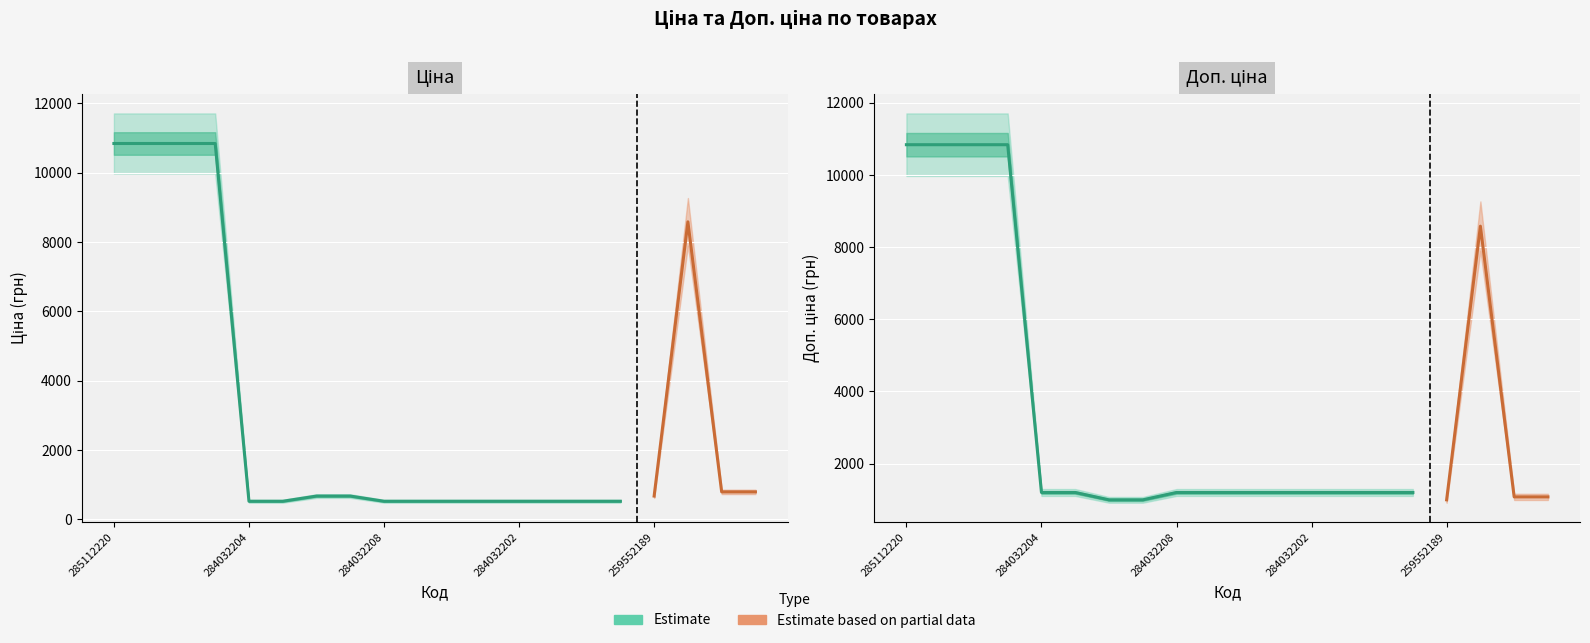

What is the label of the 20th point from the left?

282502110